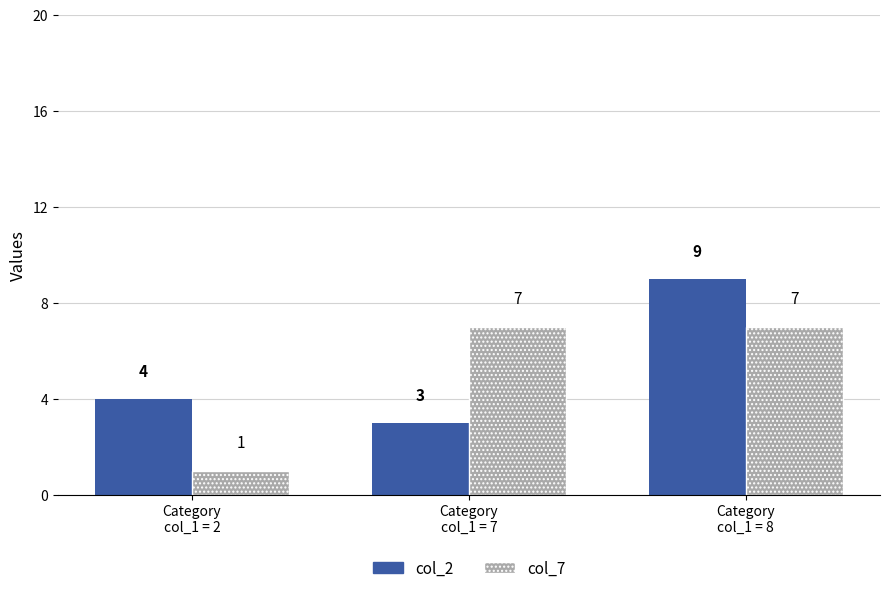

Between Category
col_1 = 2 and Category
col_1 = 7, which series saw the biggest shift?

col_7